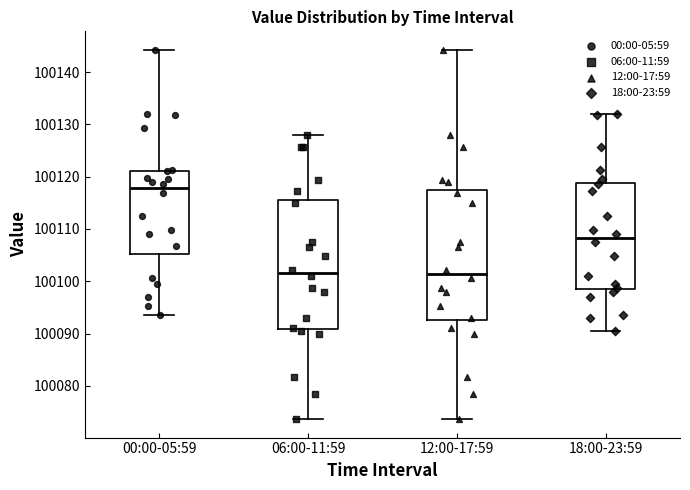

Reading left to right, read every box against the y-axis: the position of its median line, the range the box covers, and the ends of its whiskers. The values are not printed on the chart, so give them approximately, as read against the axis.

00:00-05:59: median 100118, box 100105 to 100121, whiskers 100093 to 100144
06:00-11:59: median 100102, box 100091 to 100116, whiskers 100074 to 100128
12:00-17:59: median 100101, box 100093 to 100117, whiskers 100074 to 100144
18:00-23:59: median 100108, box 100098 to 100119, whiskers 100091 to 100132